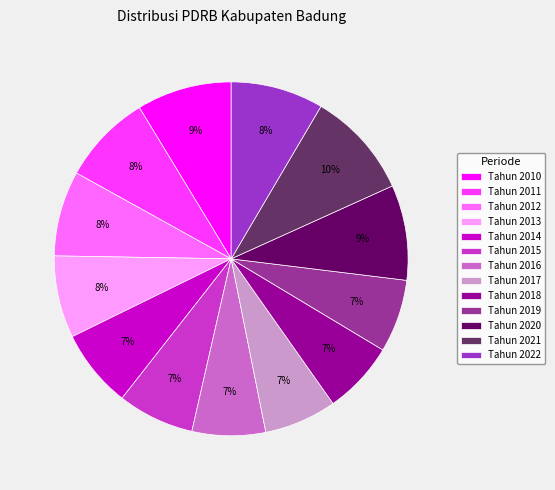

What percentage is the Tahun 2017 slice, to the nearest percent?

7%